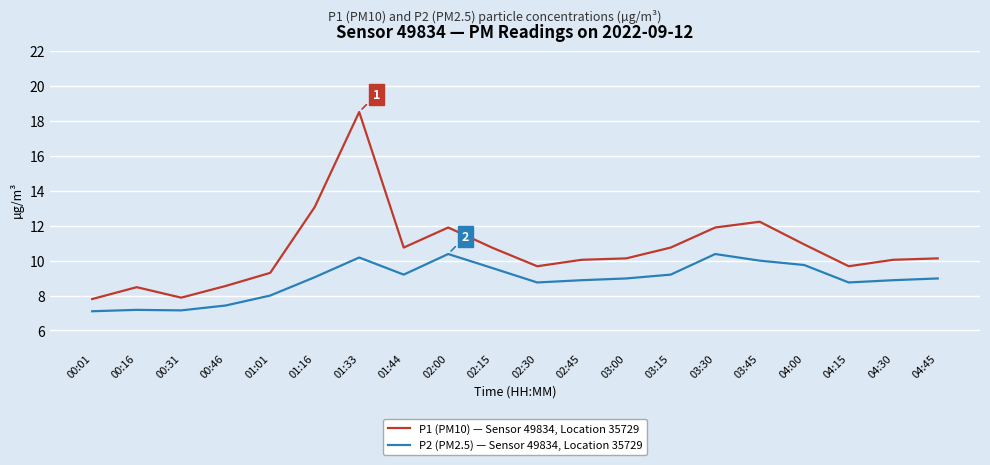

What is the difference between the maximum and minimum values in the P1 (PM10) — Sensor 49834, Location 35729 series?

10.7